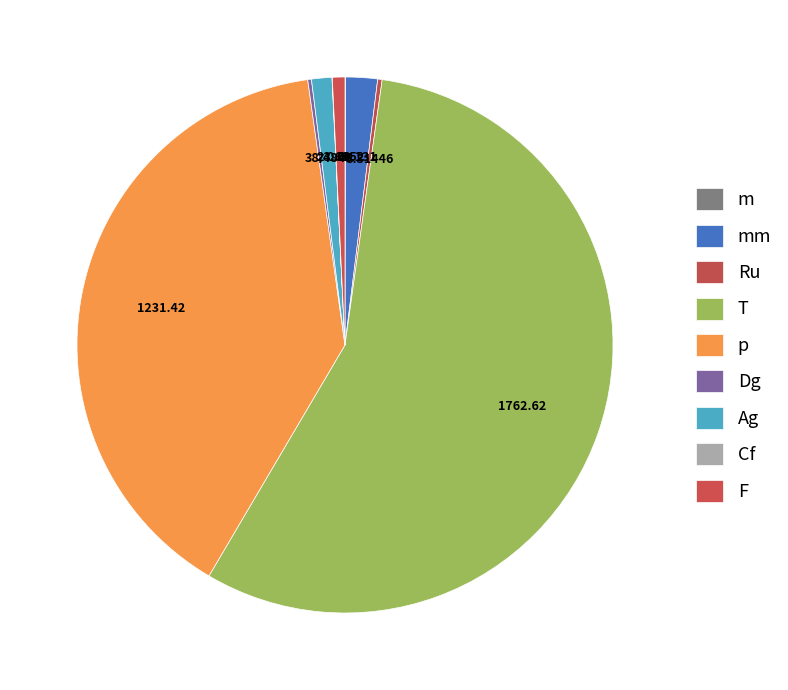

The mm slice represents 2% of the pie. True or false?

True